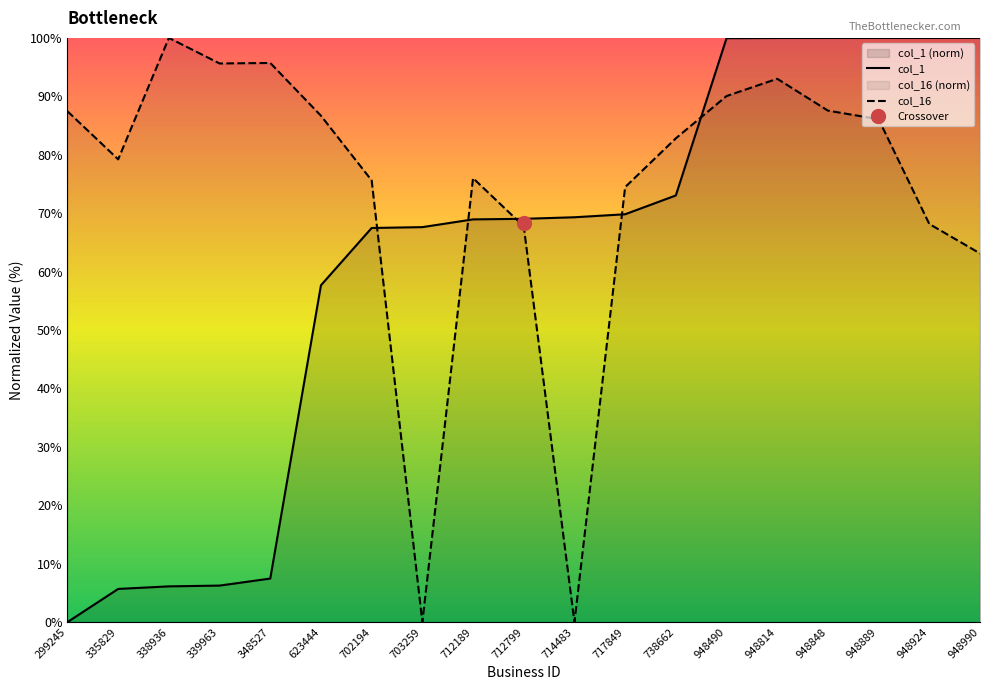

How many positive values does the col_16 series have?

17